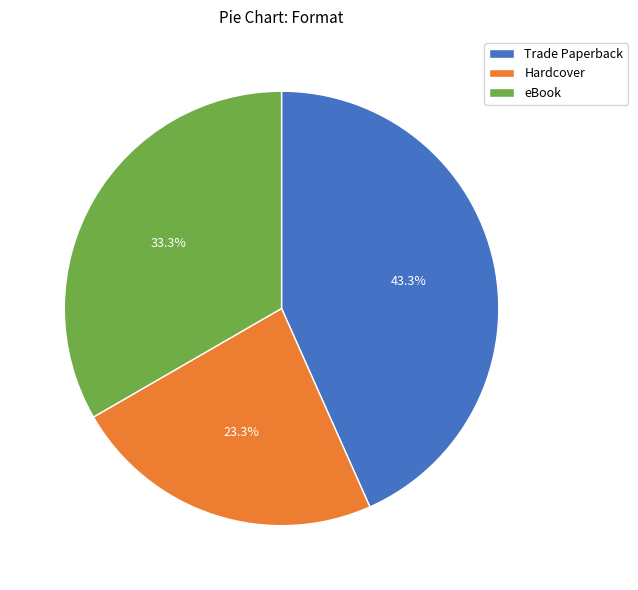

Which slice is the largest?

Trade Paperback